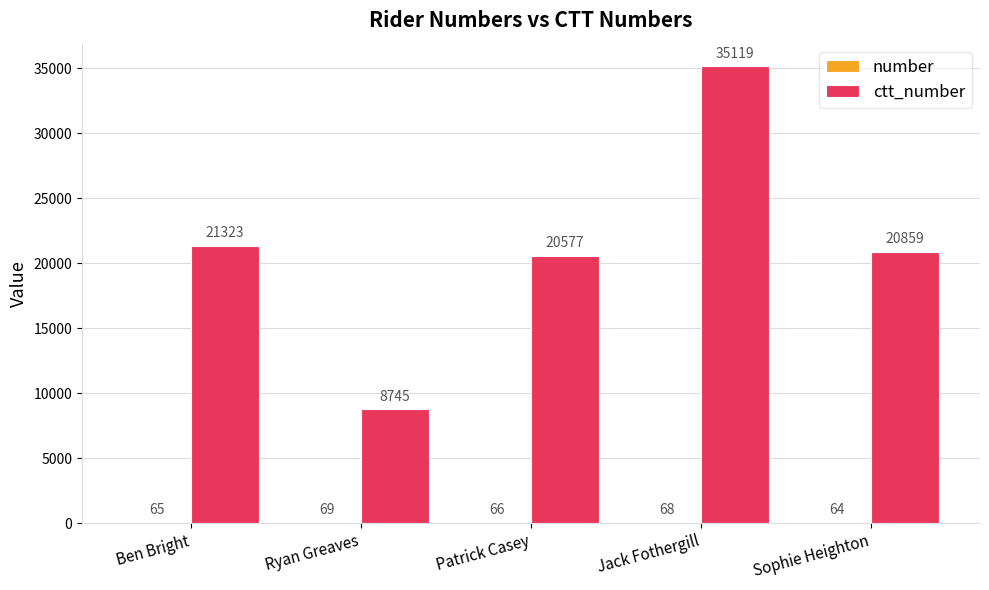

What is the total value across all series at Jack Fothergill?

35187